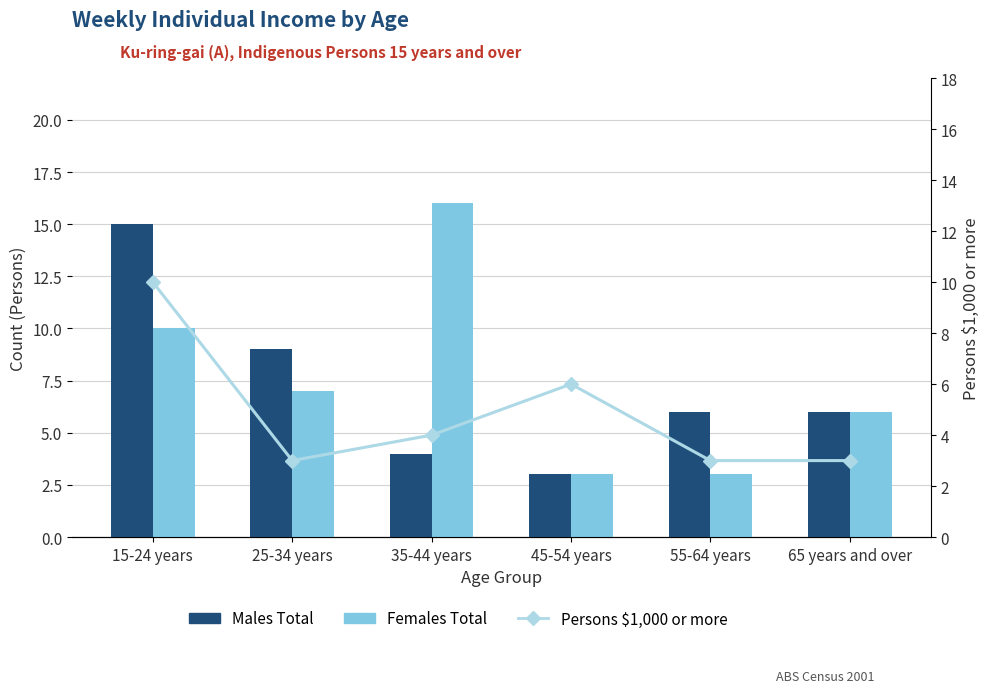

At which label does Persons $1,000 or more first exceed 4?

15-24 years